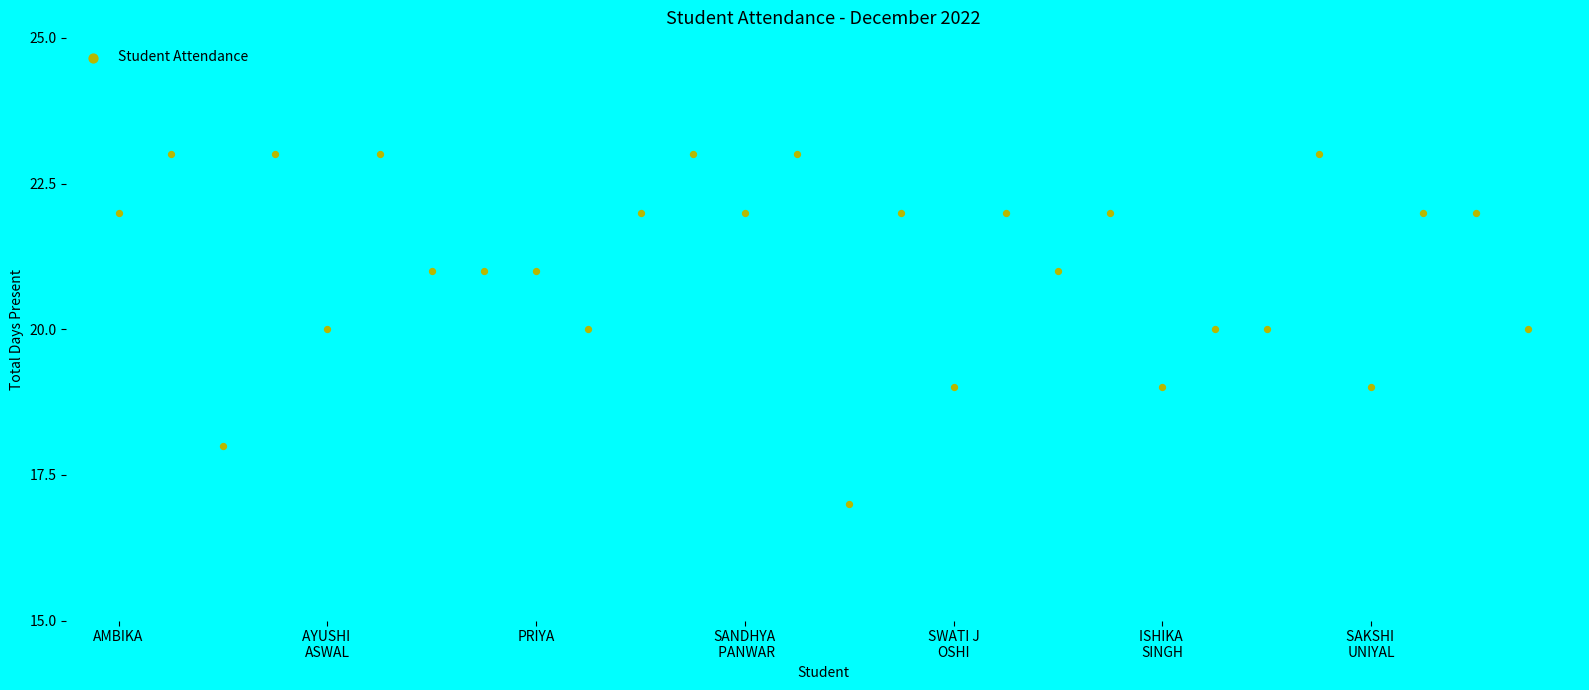

What is the range of Y values (max minus min)?

6